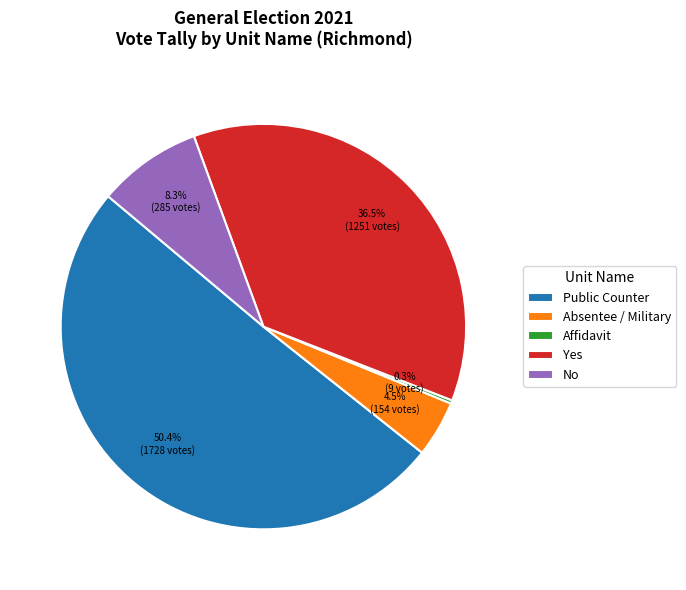

Approximately how many times larger is the value at Yes compared to Public Counter?

0.7